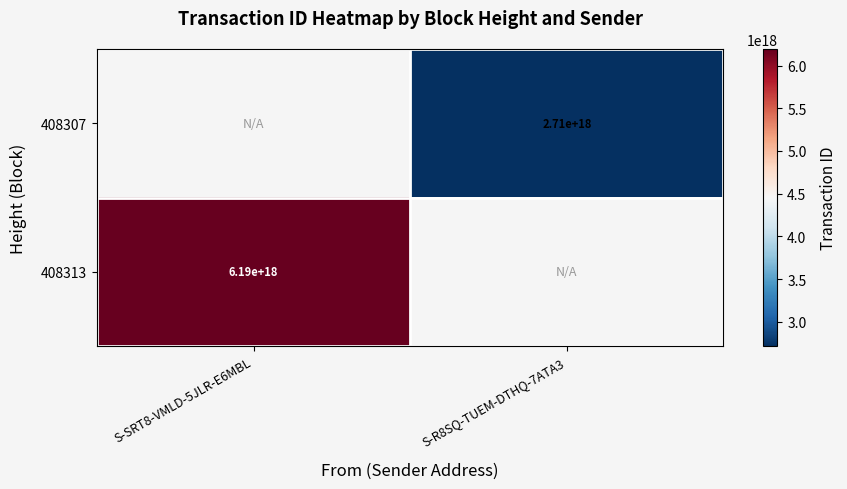

True or false: 408313 has a value of 10622995426539816960.0 at S-SRT8-VMLD-5JLR-E6MBL.

False